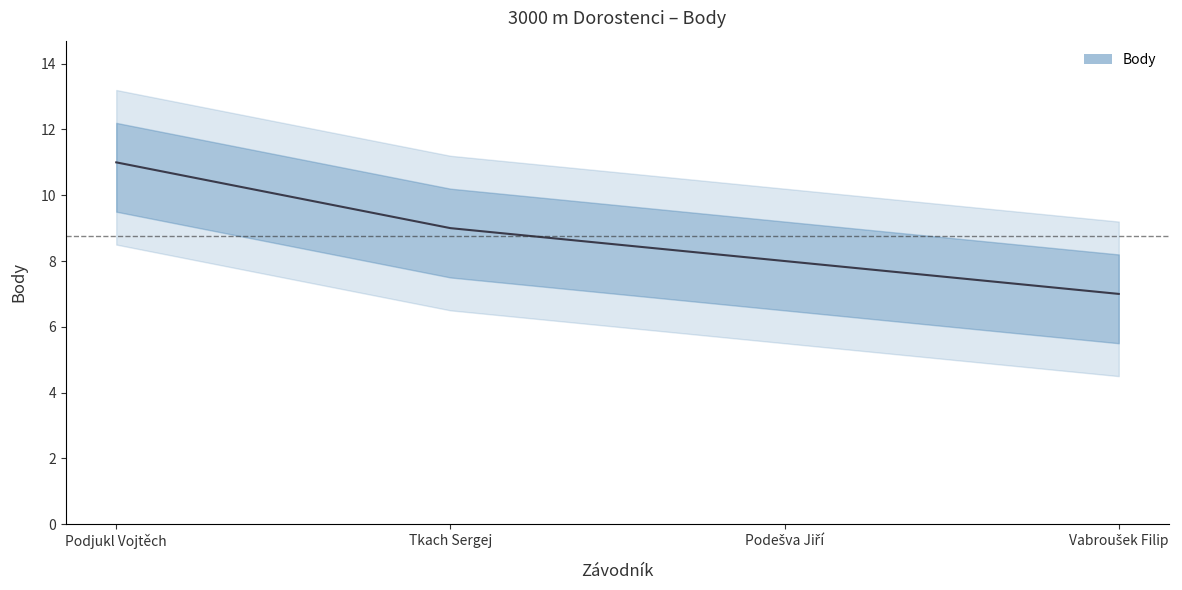

Reading left to right, list all the values displayed in this chart.

Podjukl Vojtěch=11	Tkach Sergej=9	Podešva Jiří=8	Vabroušek Filip=7